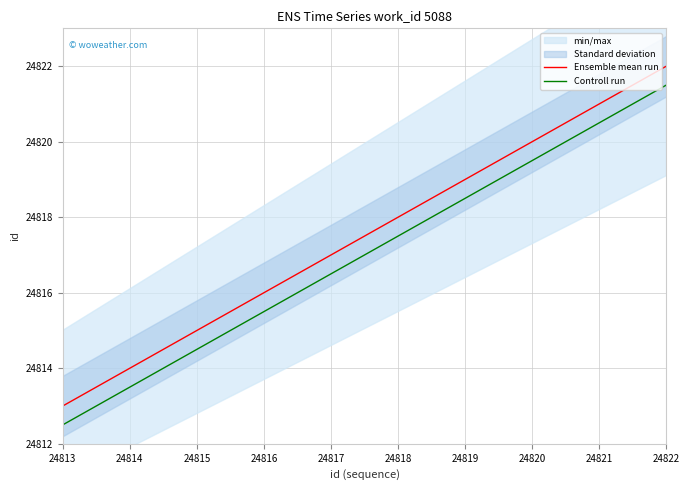

Rank the series by their maximum value, from highest to lowest.

Ensemble mean run, Controll run